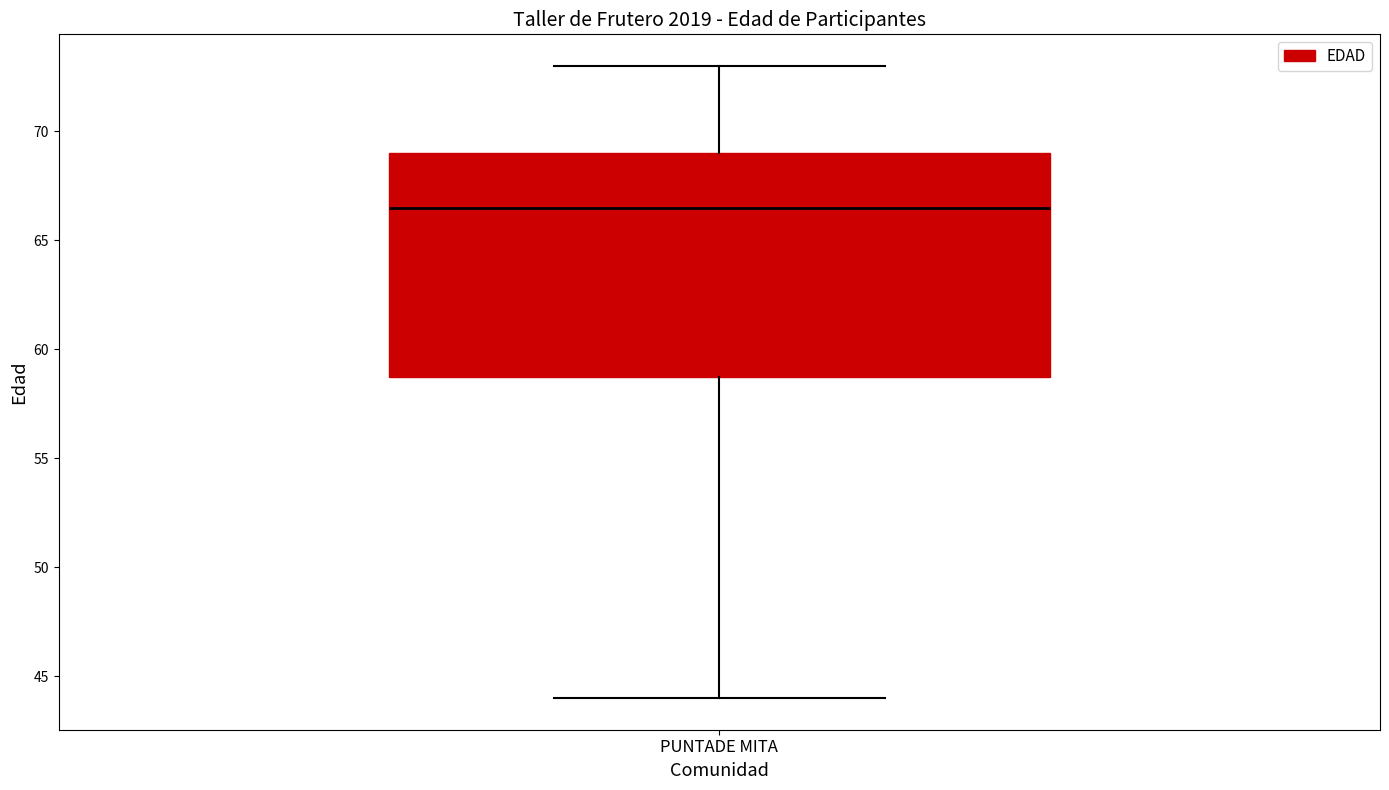

Transcribe this box plot: give where the median line is, the range the box spans, and where the two whiskers end, as read against the y-axis. The values are not printed on the chart, so give them approximately, as read against the axis.

median 66.5, box 59.0 to 69.0, whiskers 44.0 to 73.0